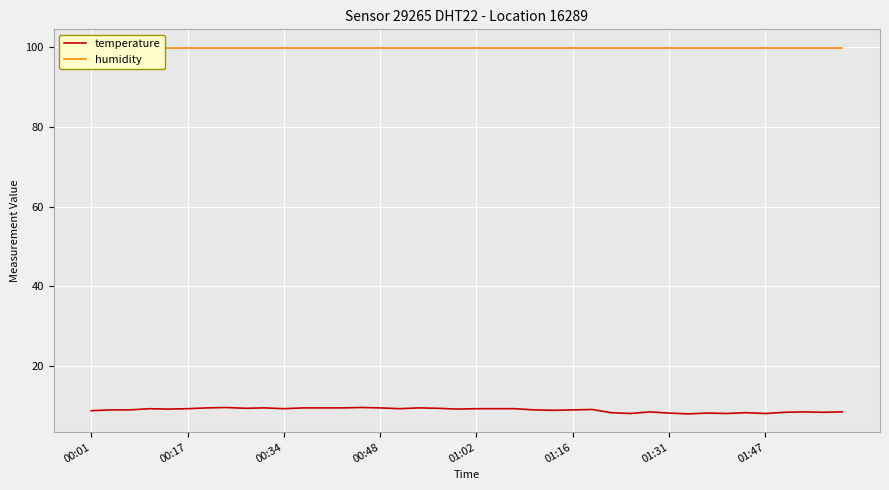

True or false: temperature and humidity cross at least once.

False